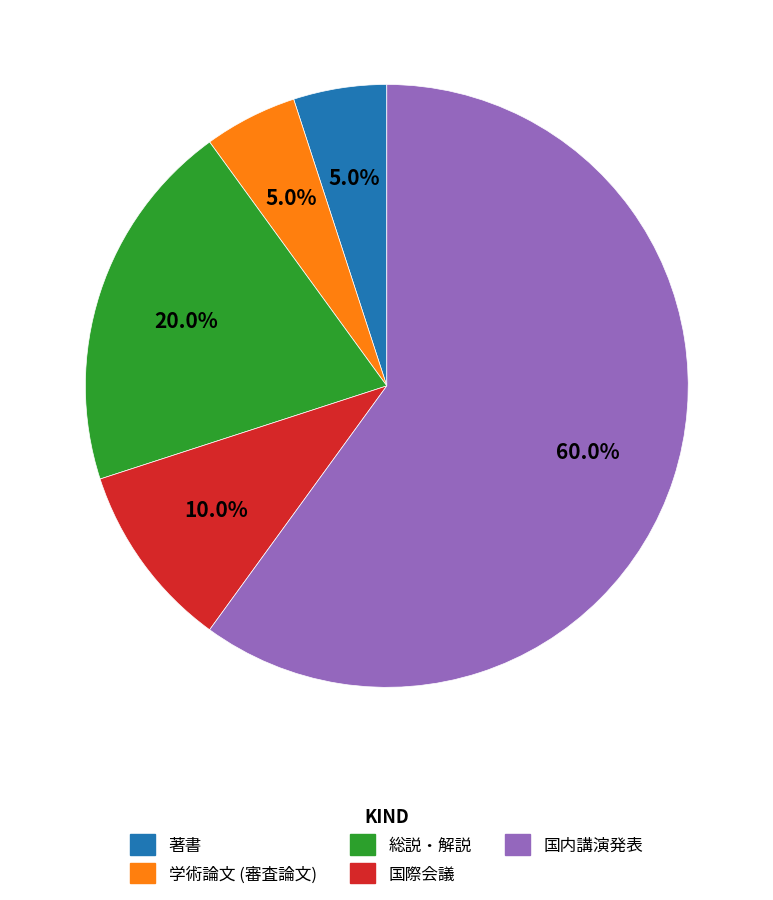

How much of the chart is everything except 学術論文 (審査論文)?

95.0%